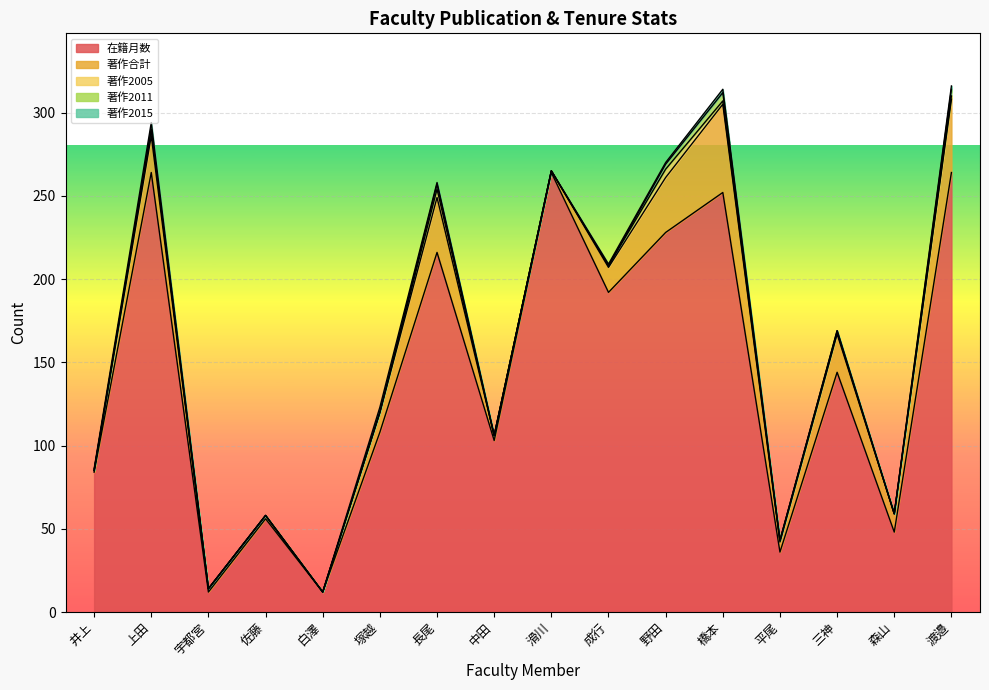

List the series in order of their peak value, lowest first.

著作2015, 著作2005, 著作2011, 著作合計, 在籍月数